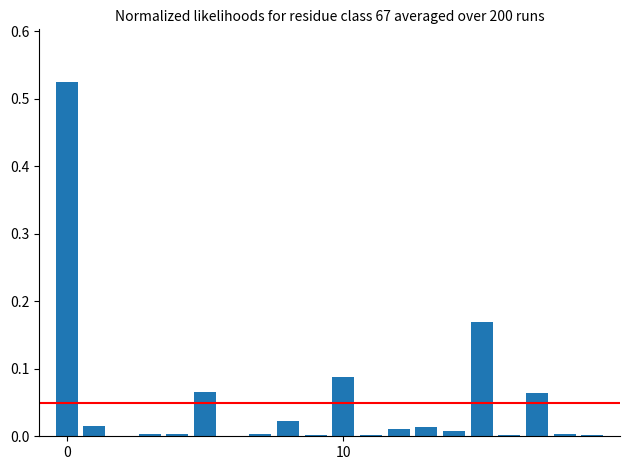

What is the sum of all values?

1.0